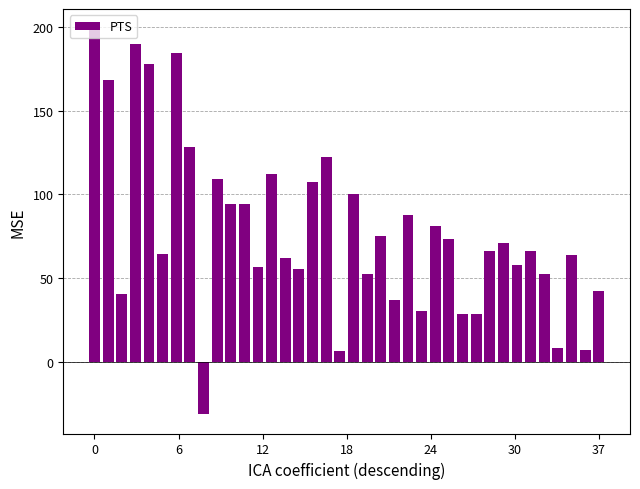

What is the difference between the maximum and second lowest values?

192.5